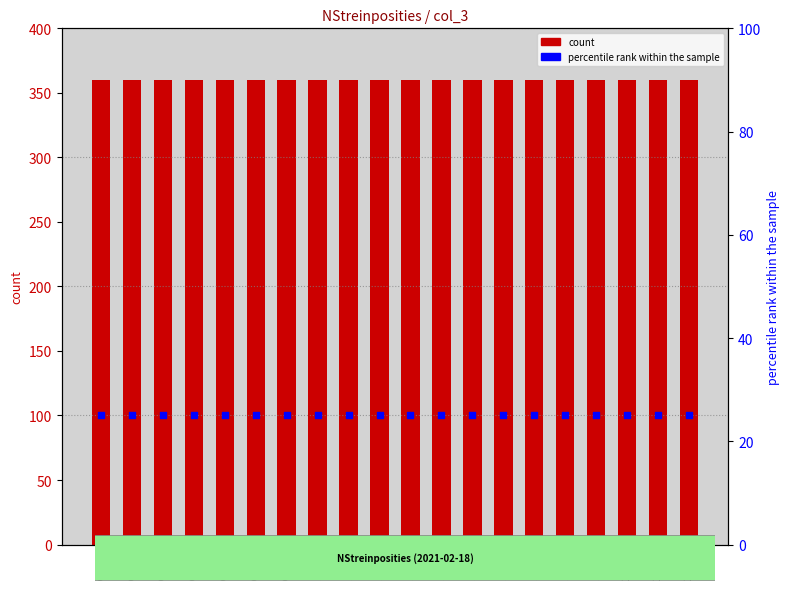

Which series has the largest Y range (max minus min)?

NStreinposities